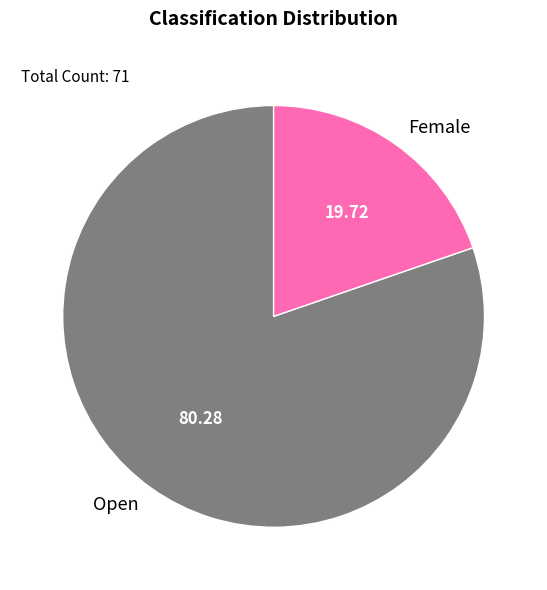

What is the majority slice?

Open